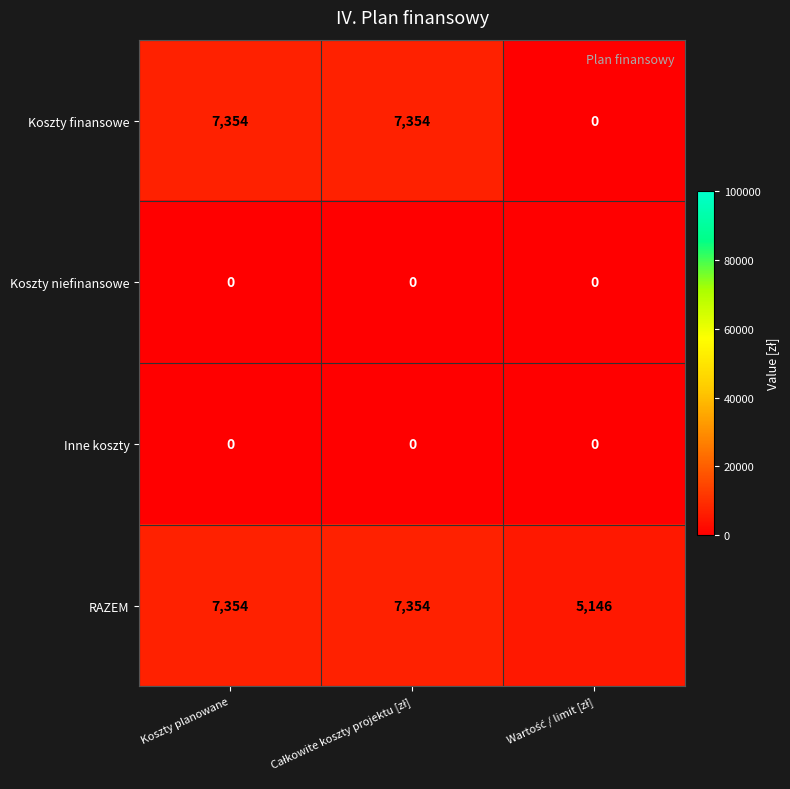

True or false: Koszty finansowe has a value of 4166 at Koszty planowane.

False